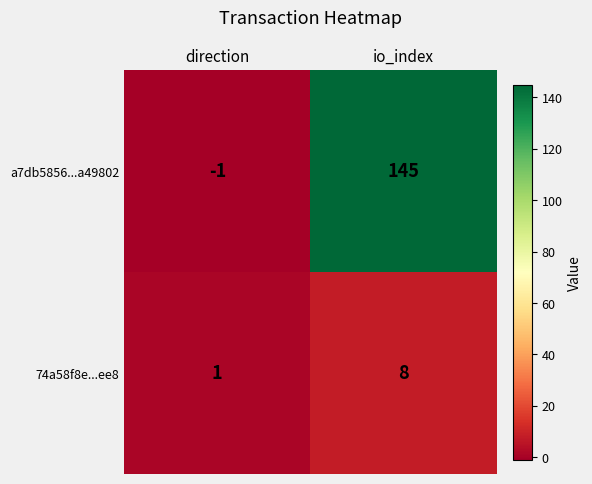

The 74a58f8e...ee8 series shows 3 at io_index. True or false?

False